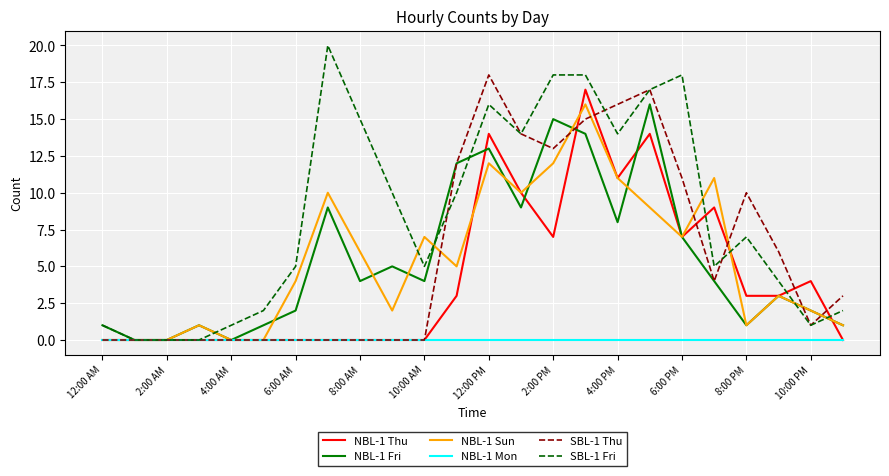

Which series has the largest total across all categories?

SBL-1 Fri